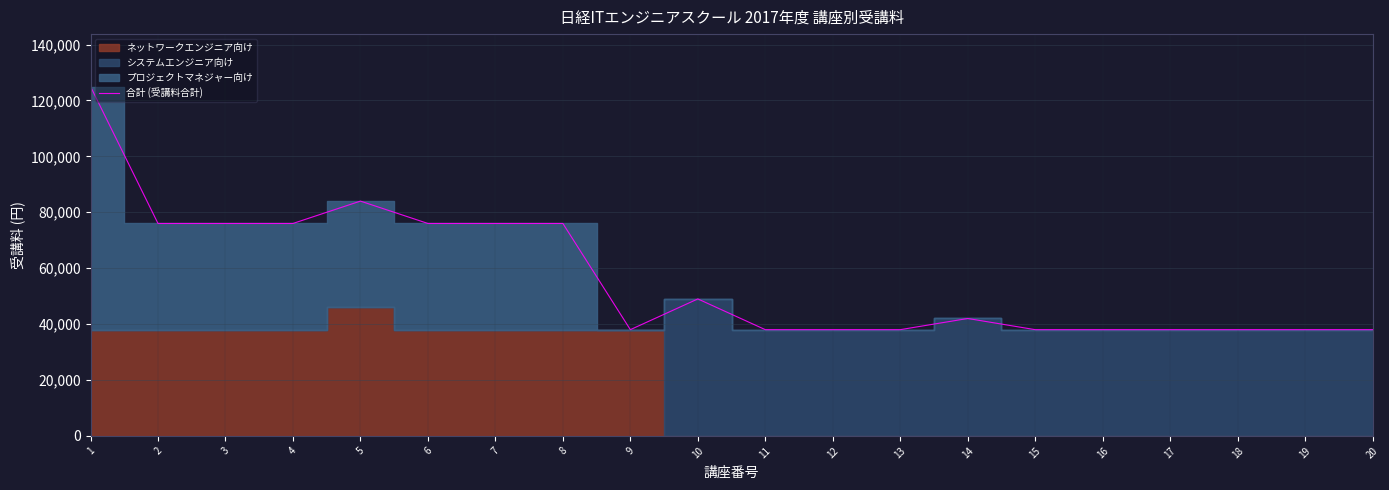

Between 11 and 5, which is larger?

5